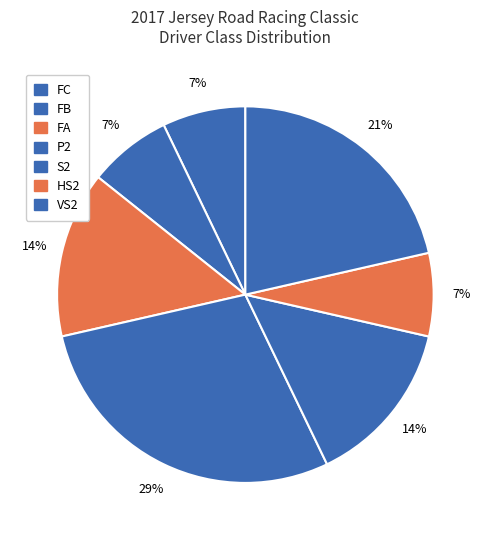

Count the number of slices in the pie.

7